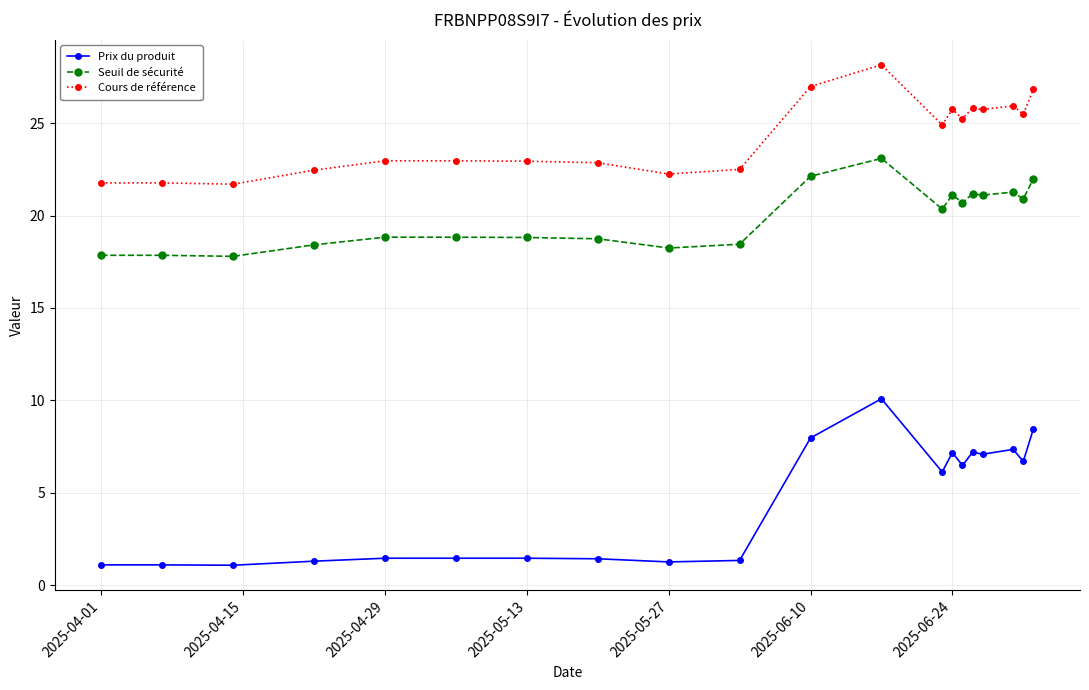

At how many categories does at least one series exceed 13?

20